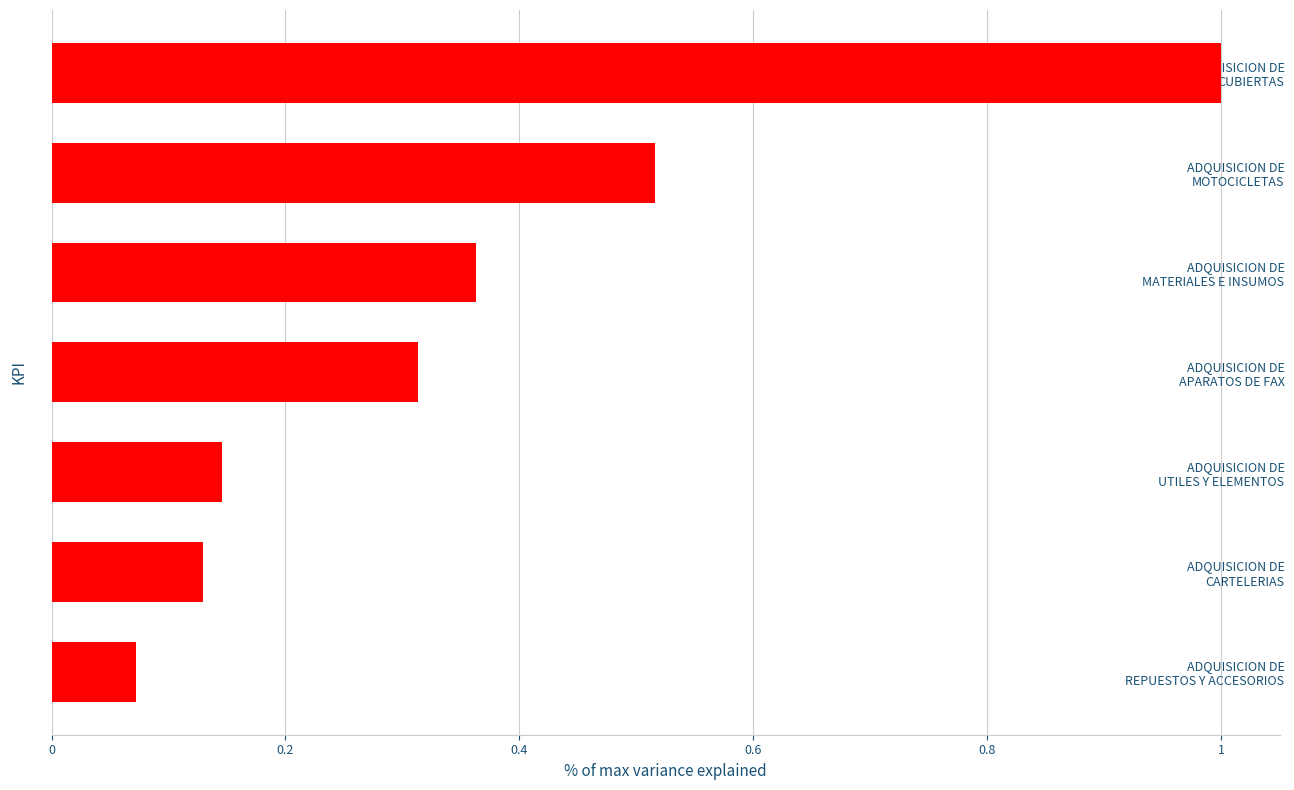

What is the sum of all values?

2.5